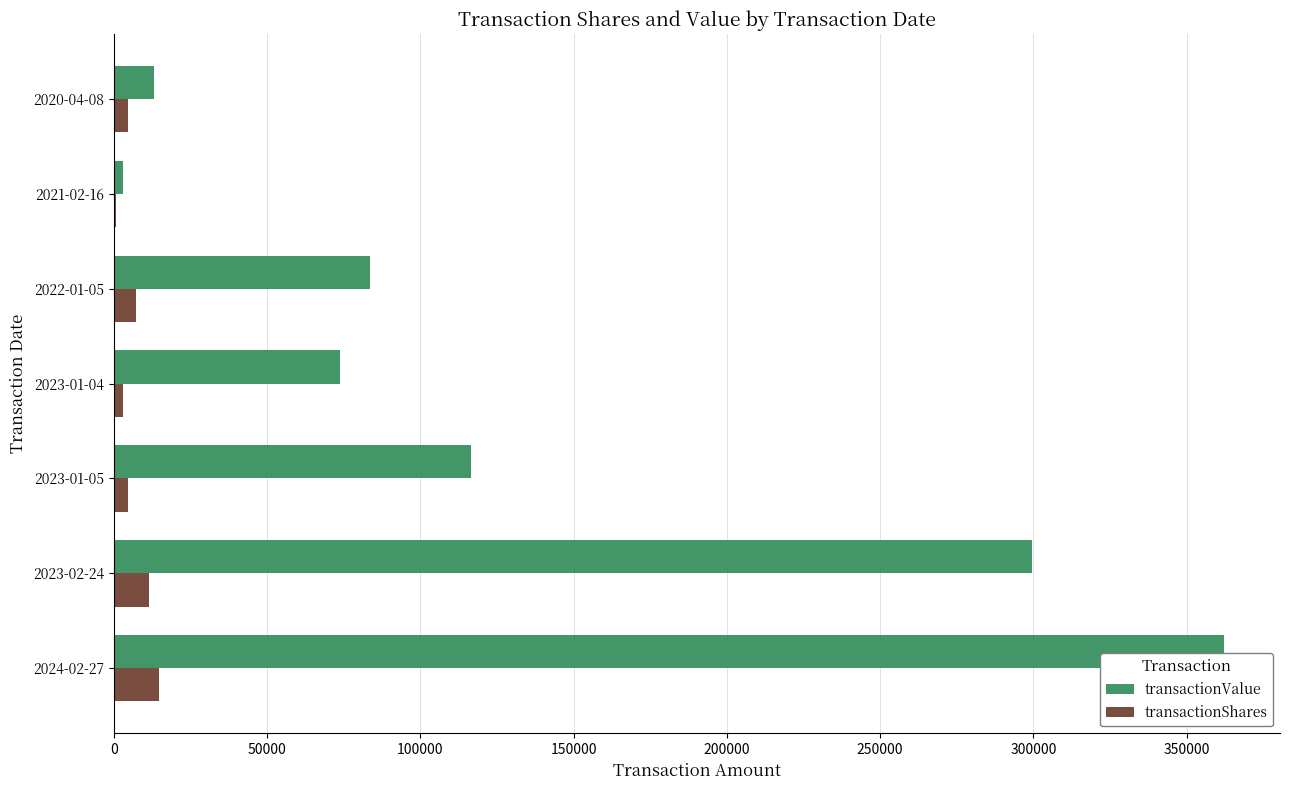

Where is transactionValue nearest to the value 182599?

2023-01-05